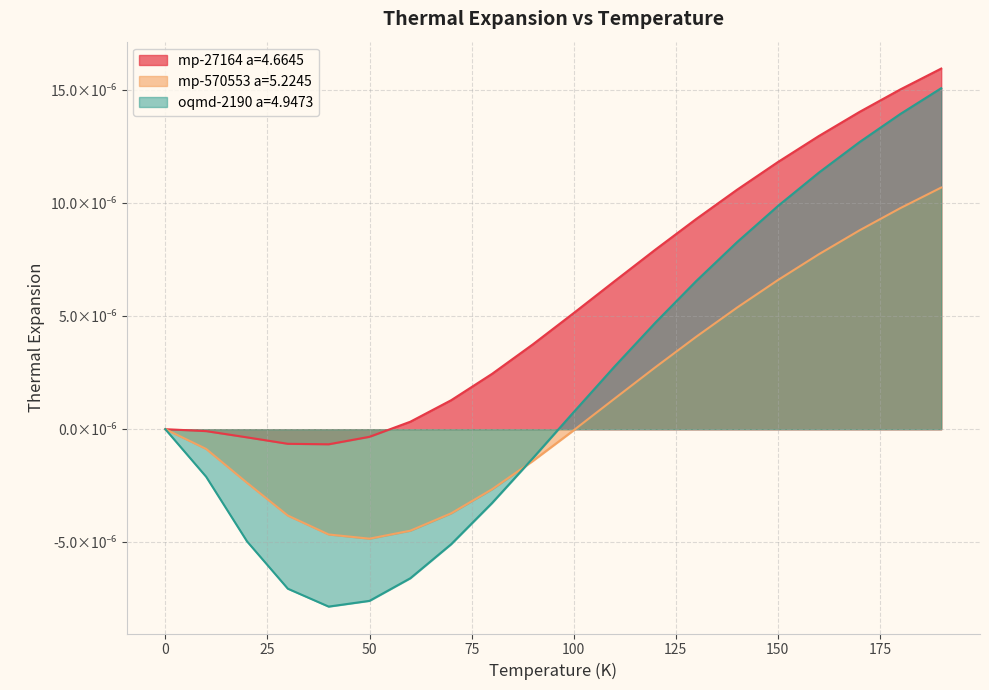

Between 80 and 110, which series saw the biggest shift?

oqmd-2190 a=4.9473